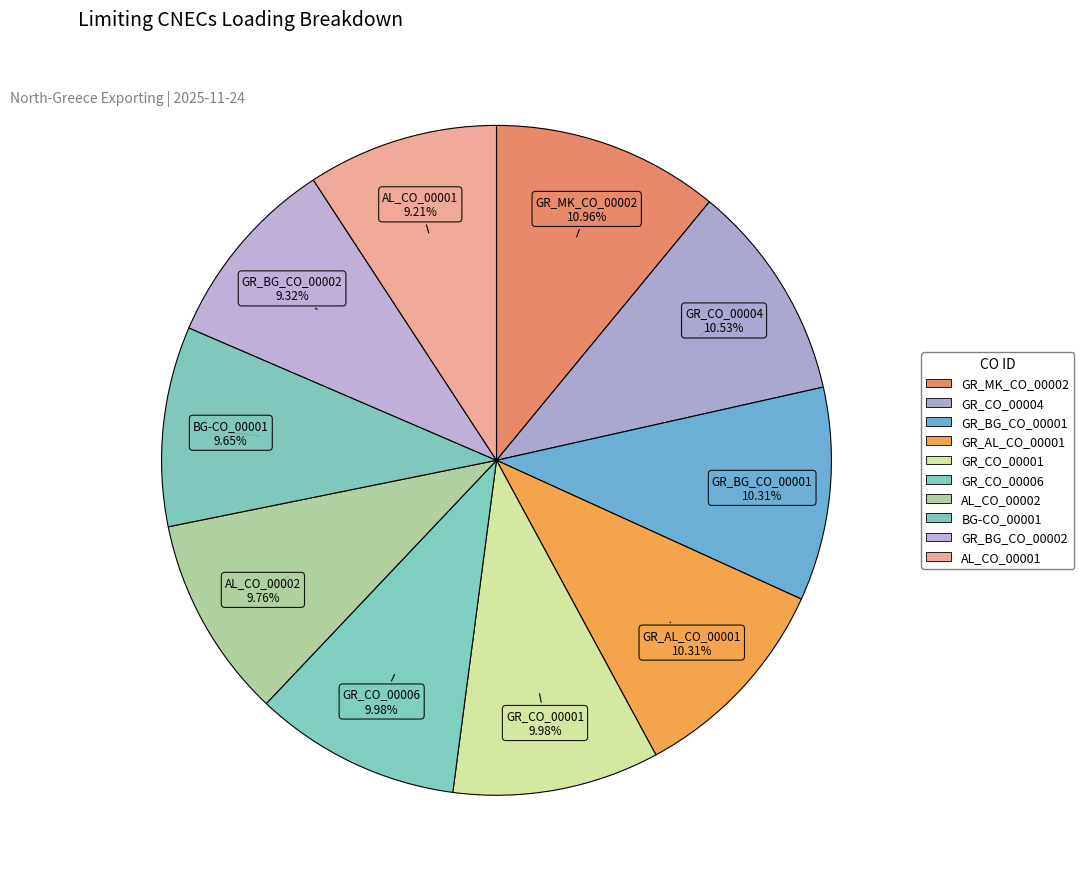

To the nearest percent, what is the difference between the largest and smallest slice percentages?

2%